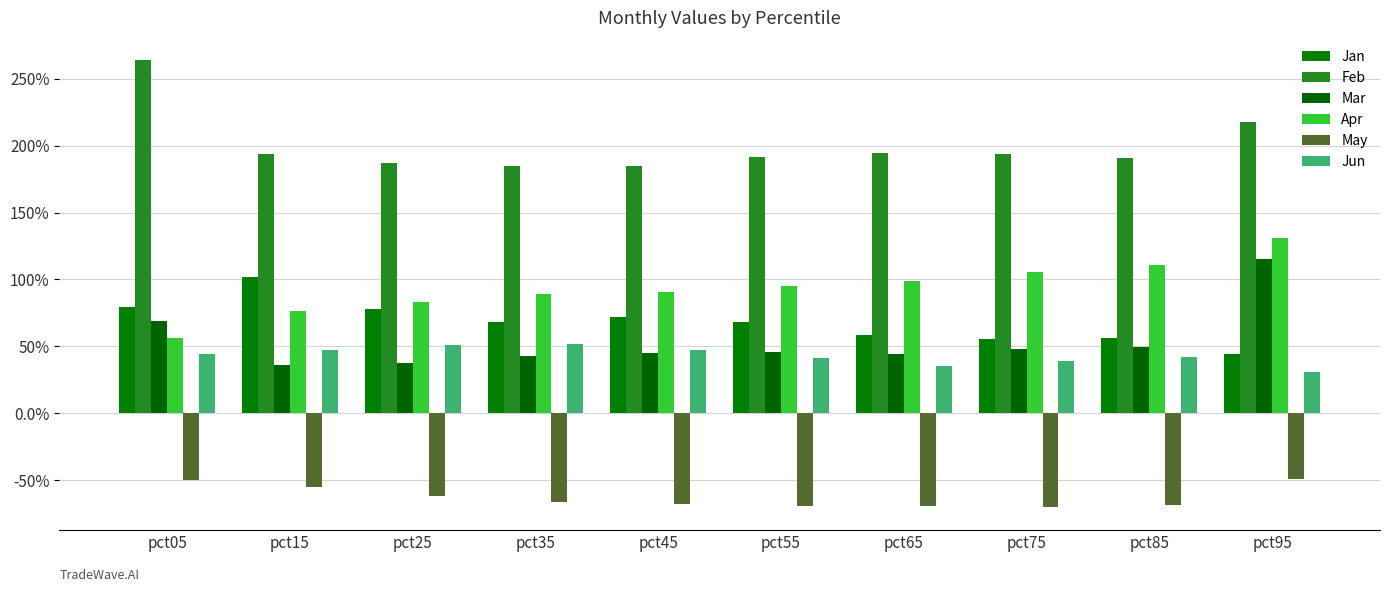

Between pct35 and pct45, which series saw the biggest shift?

Jun